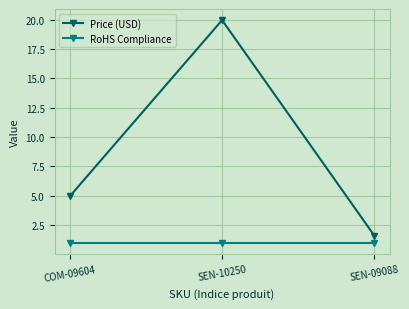

Which category has the lowest value in the Price (USD) series?

SEN-09088